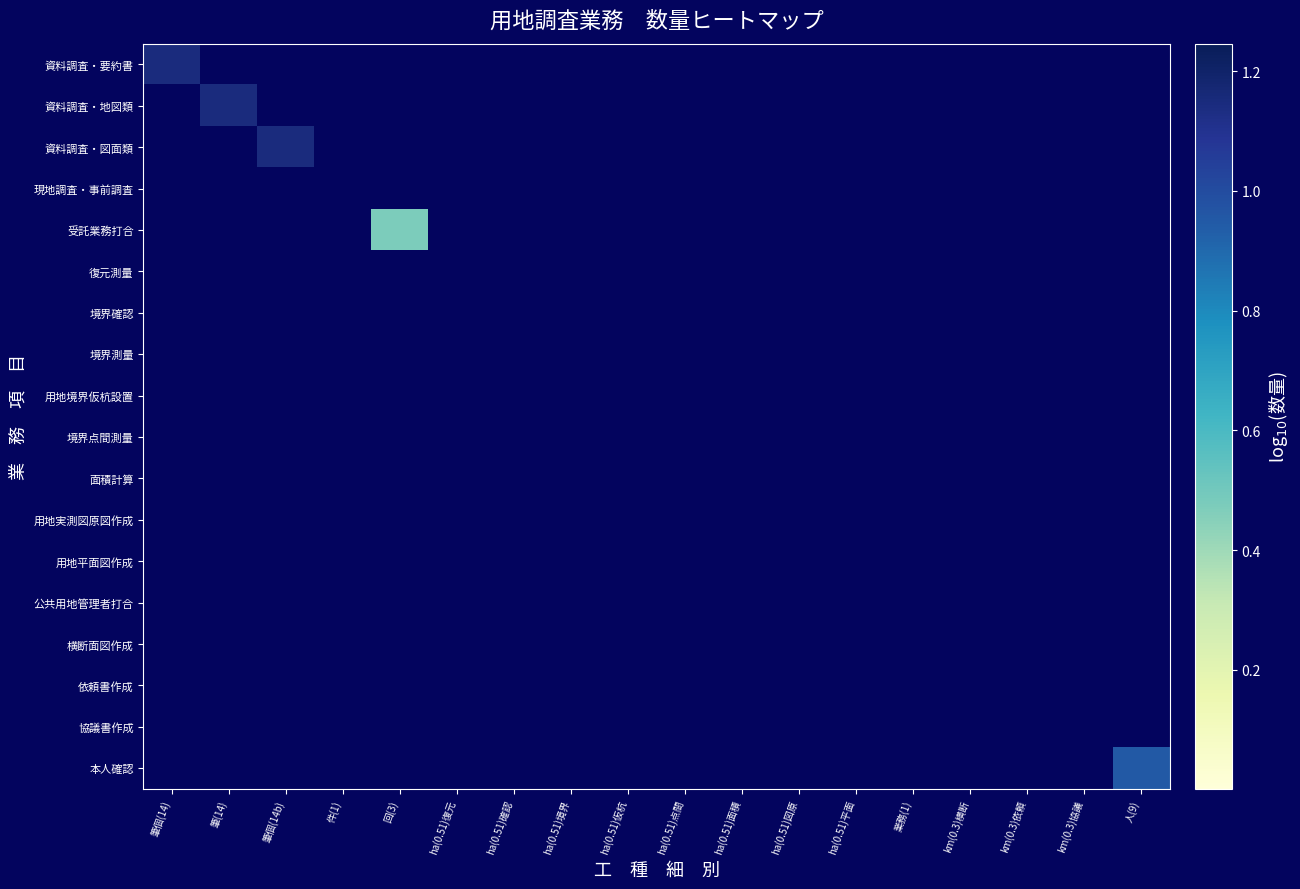

At which category is the sum across all series the highest?

筆個(14)